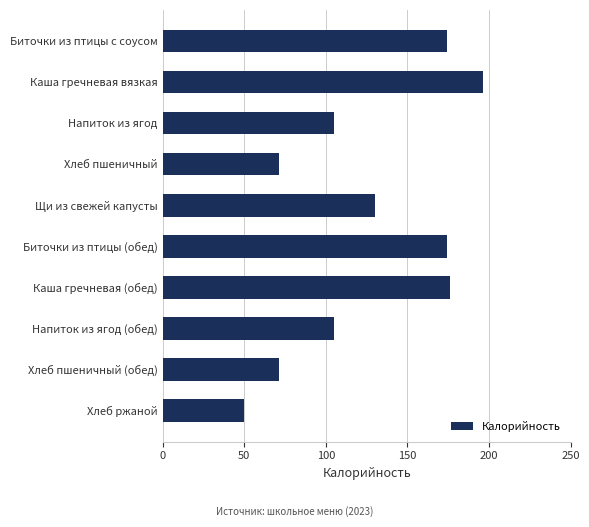

How many series are shown in this chart?

1